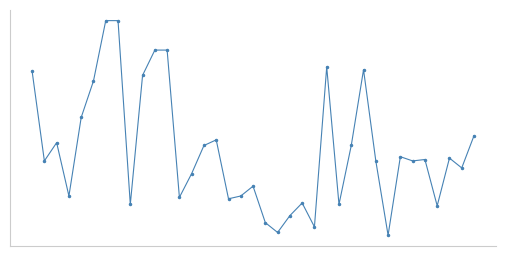

What is the maximum value shown in the chart?

172